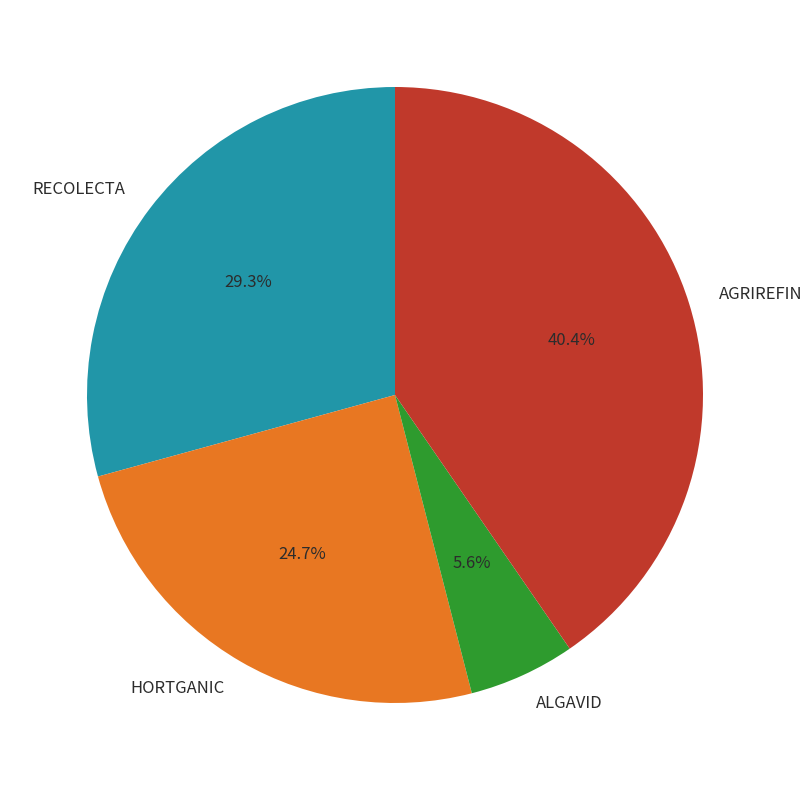

Count the number of slices in the pie.

4